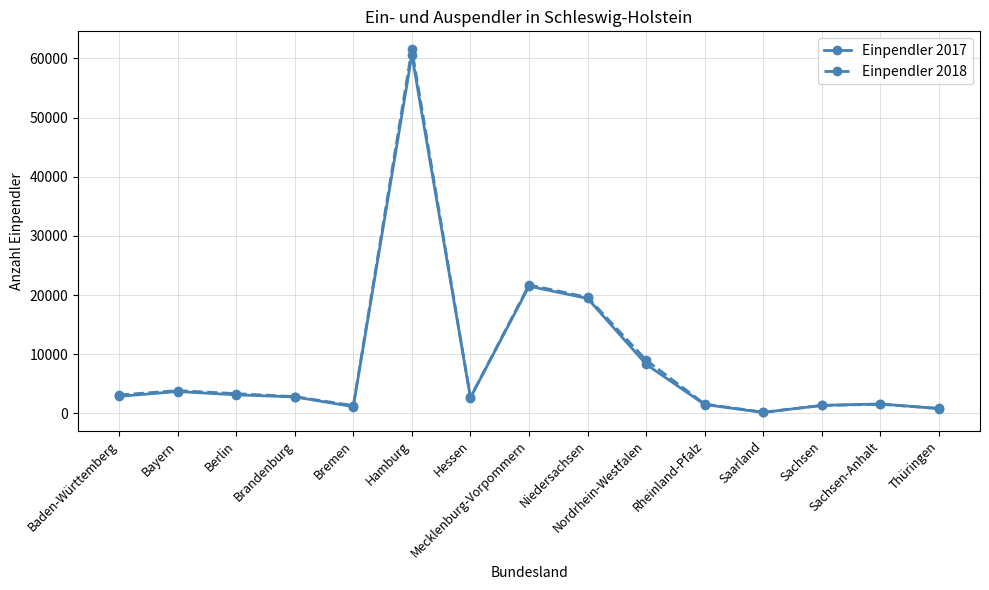

Is it true that Einpendler 2017 equals 32385 at Niedersachsen?

False